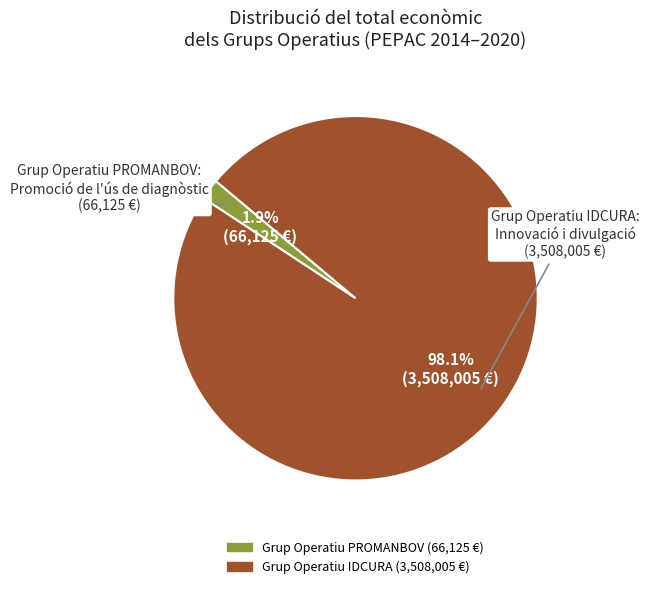

What is the smallest slice in the pie chart?

Grup Operatiu PROMANBOV